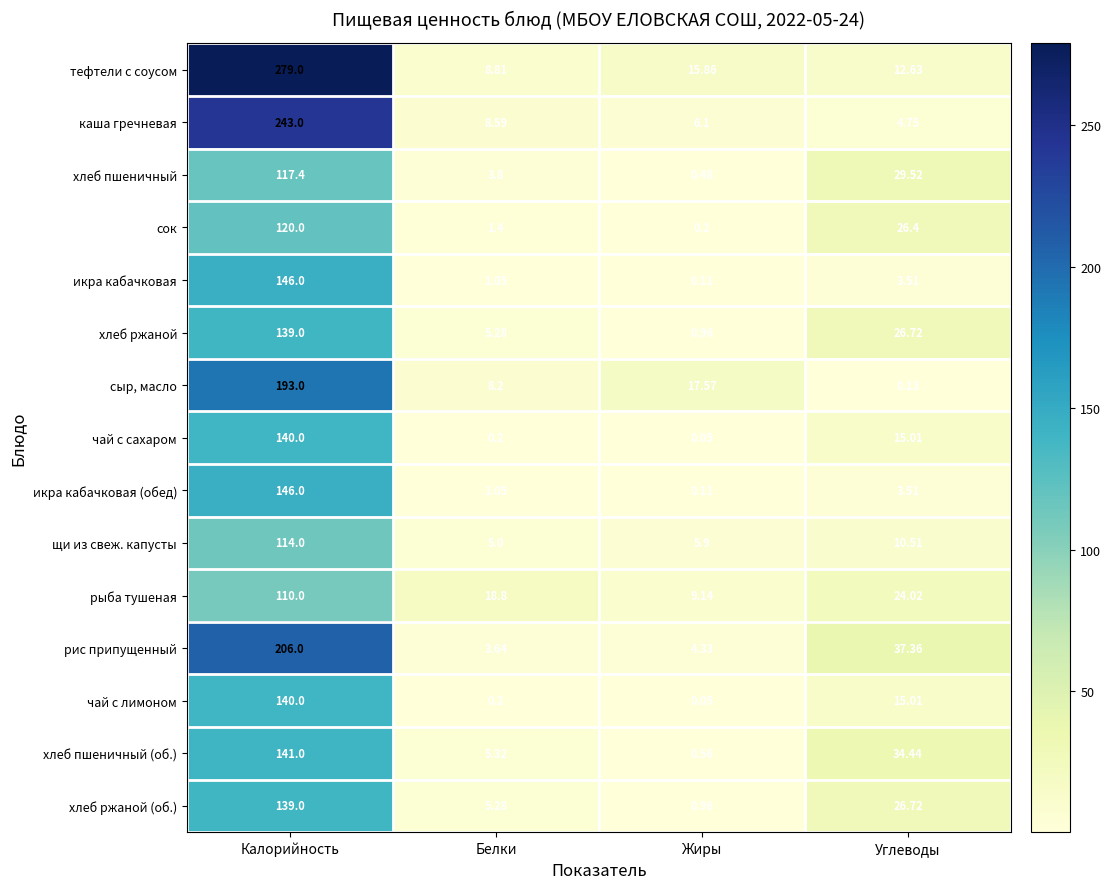

Between Белки and Углеводы, which series saw the biggest shift?

рис припущенный